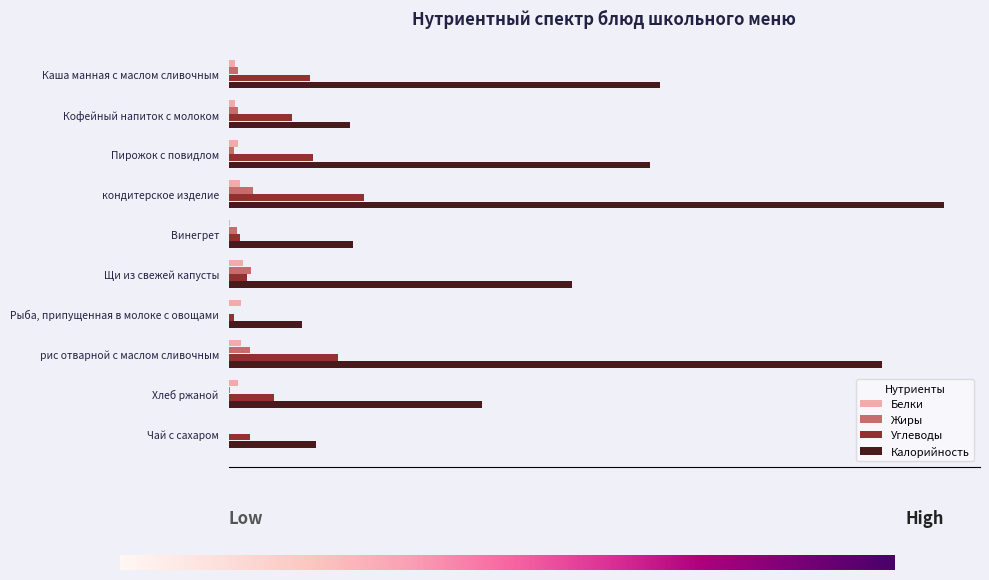

Which series changed the most between Каша манная с маслом сливочным and Щи из свежей капусты?

Калорийность